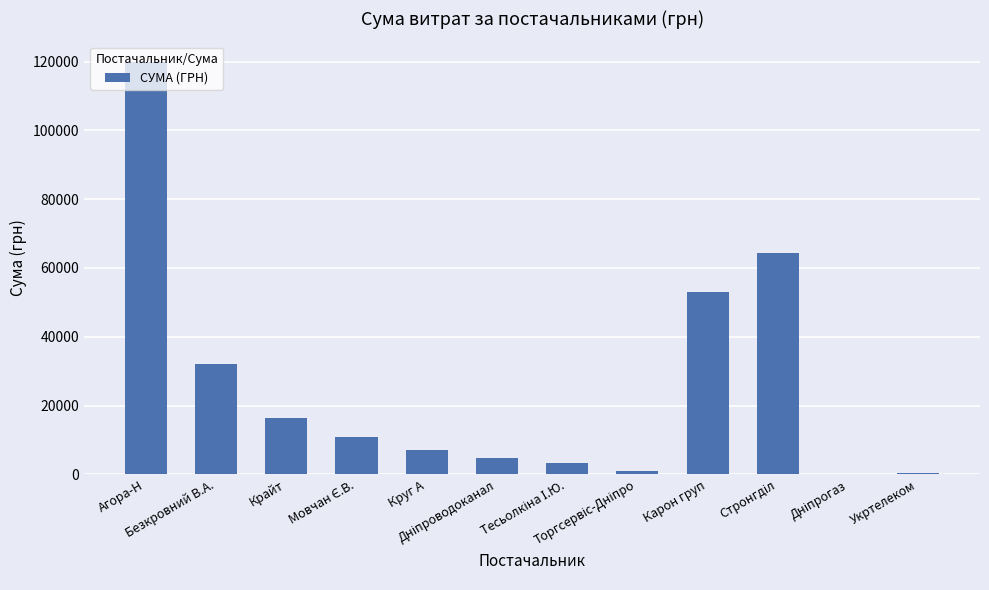

What is the greatest value displayed?

119890.1